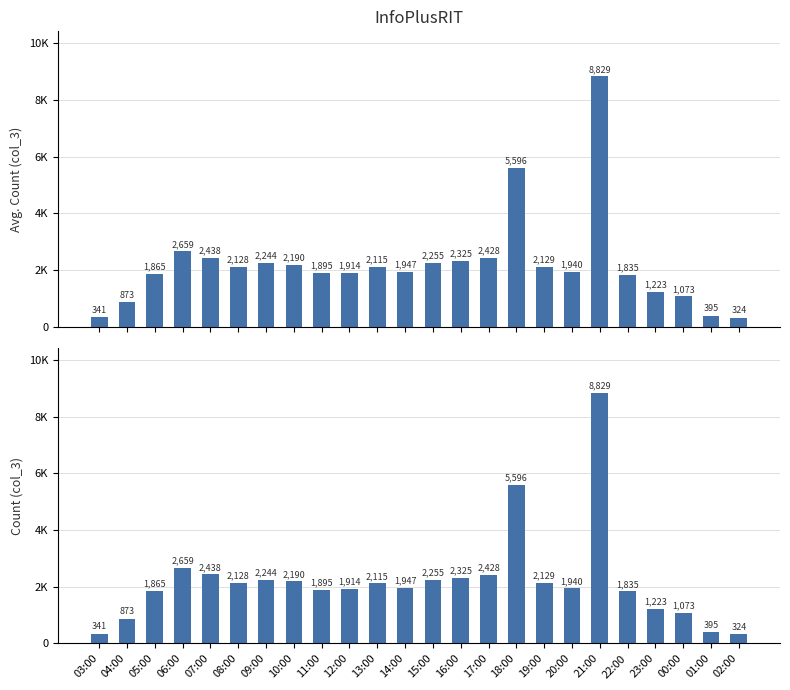

List the labels in order of value, smallest first.

02:00, 03:00, 01:00, 04:00, 00:00, 23:00, 22:00, 05:00, 11:00, 12:00, 20:00, 14:00, 13:00, 08:00, 19:00, 10:00, 09:00, 15:00, 16:00, 17:00, 07:00, 06:00, 18:00, 21:00